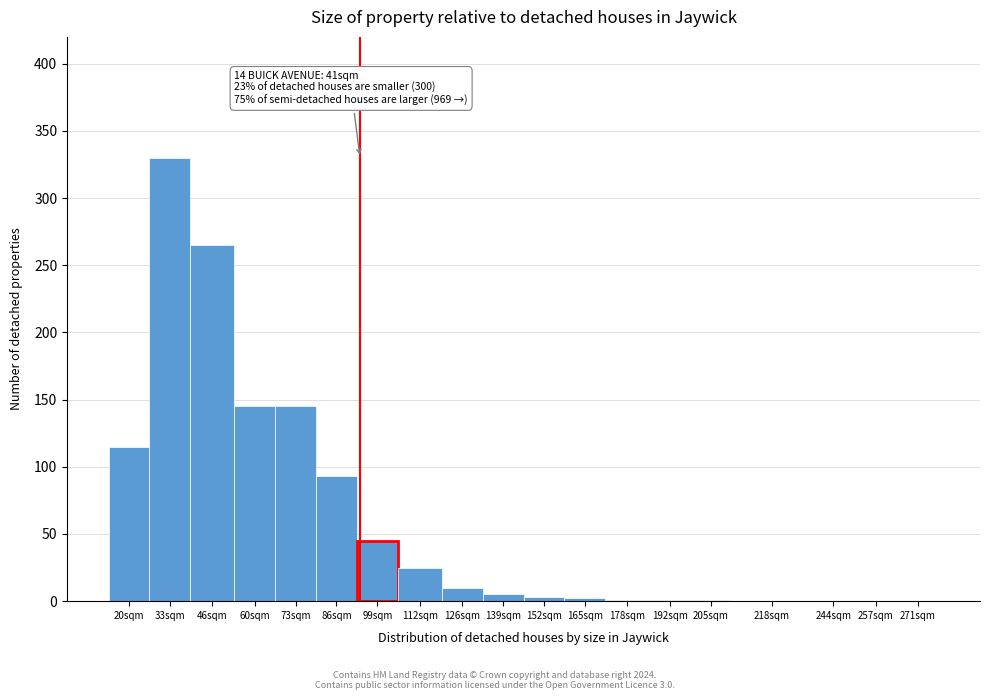

What is the change in value from 99sqm to 218sqm?

-45